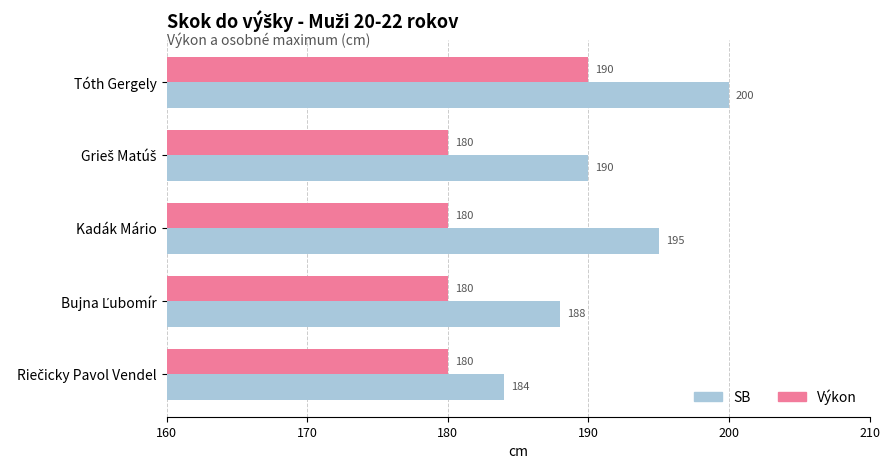

What is the average value of the Výkon series?

182